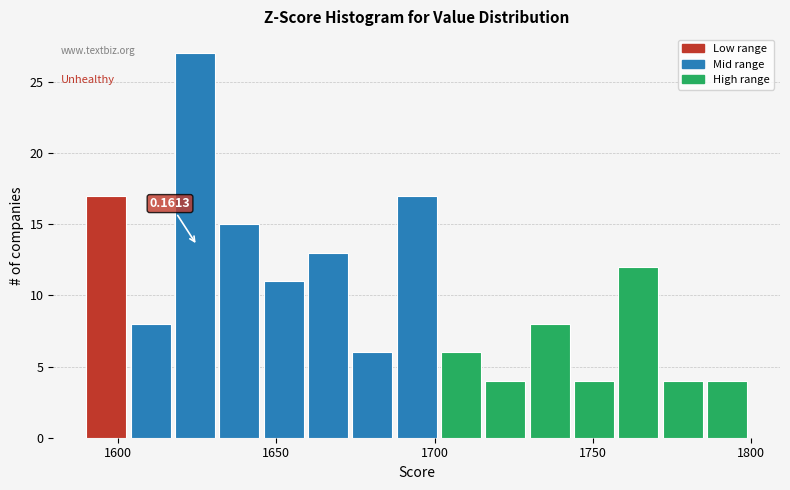

Around what value on the x-axis is the tallest bar? Give the approximate position of its centre, as read against the axis.

1625